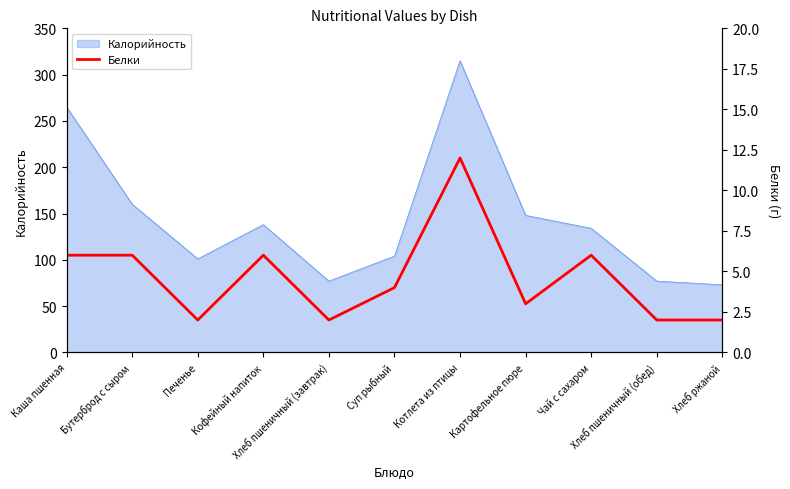

How many interior local peaks (higher than both neighbors) does the data have?

3